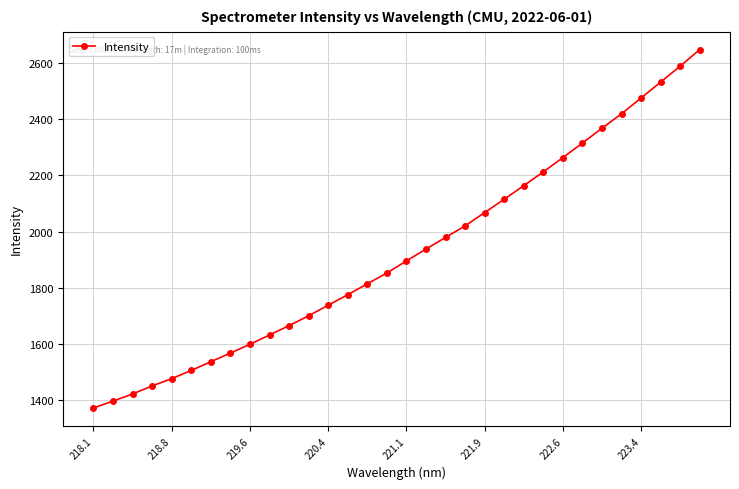

True or false: the data has more than 2 interior local peaks.

False